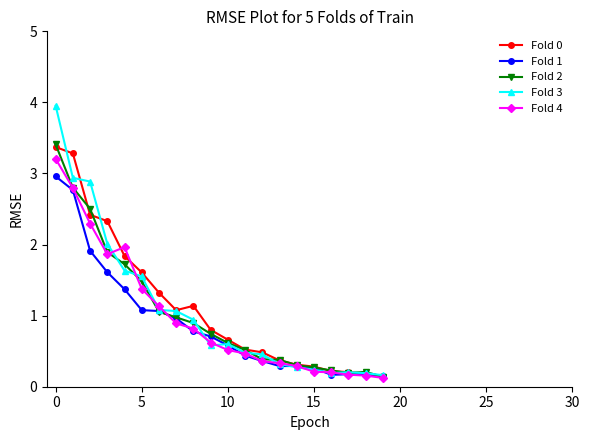

What is the difference between the maximum and minimum values in the Fold 4 series?

3.1